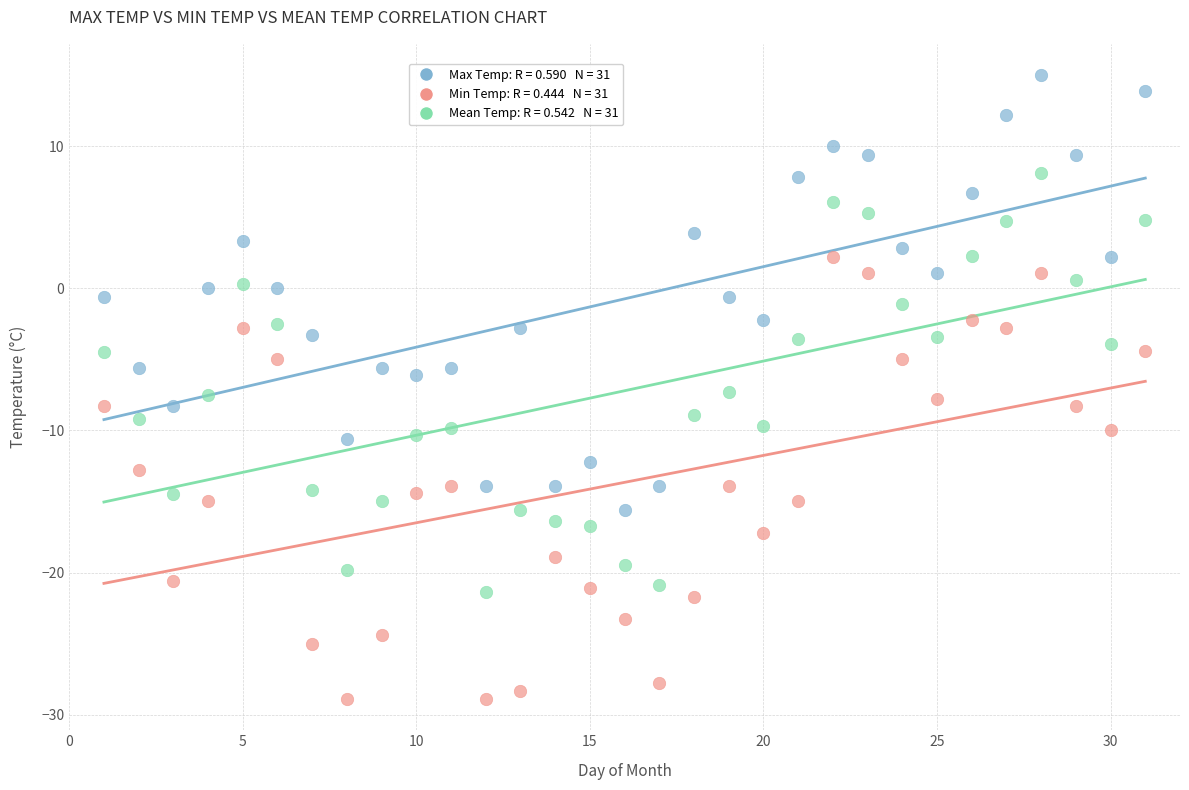

Across all data points, what is the range of Y values (max minus min)?

43.9